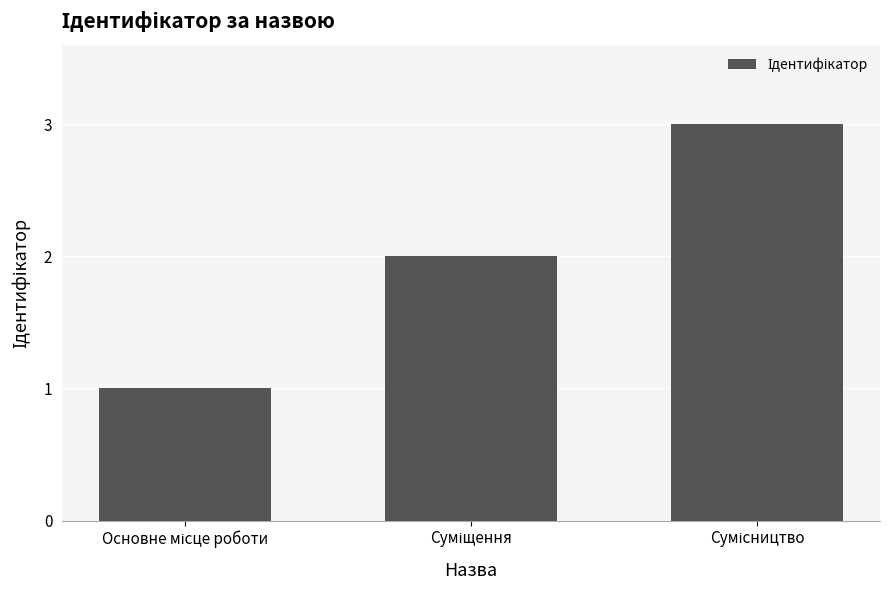

What is the sum of all values?

6